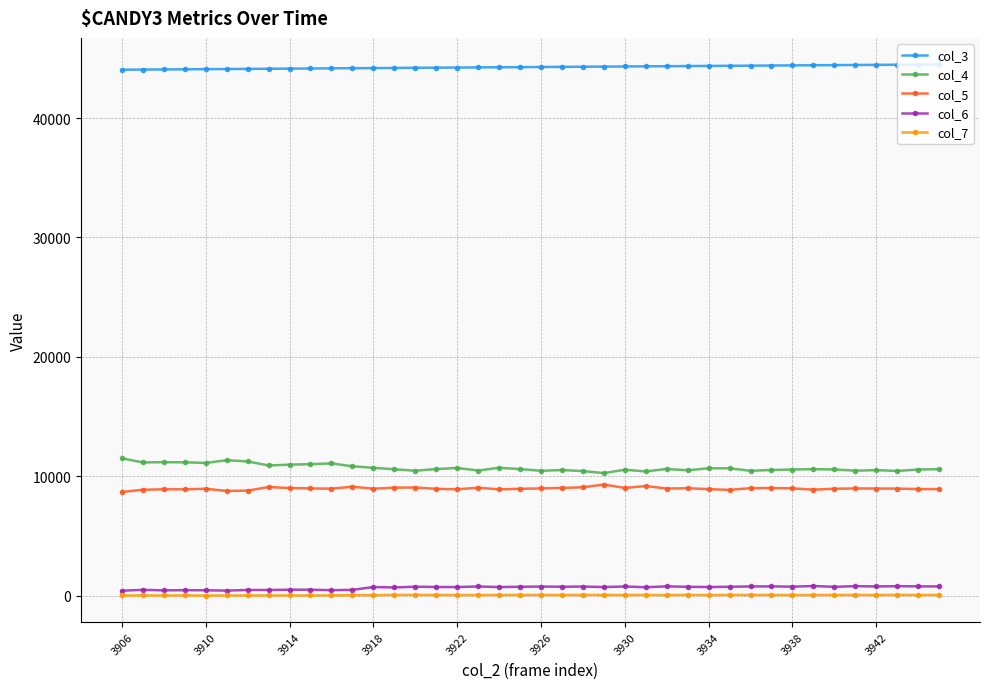

At how many categories does at least one series exceed 33808?

40